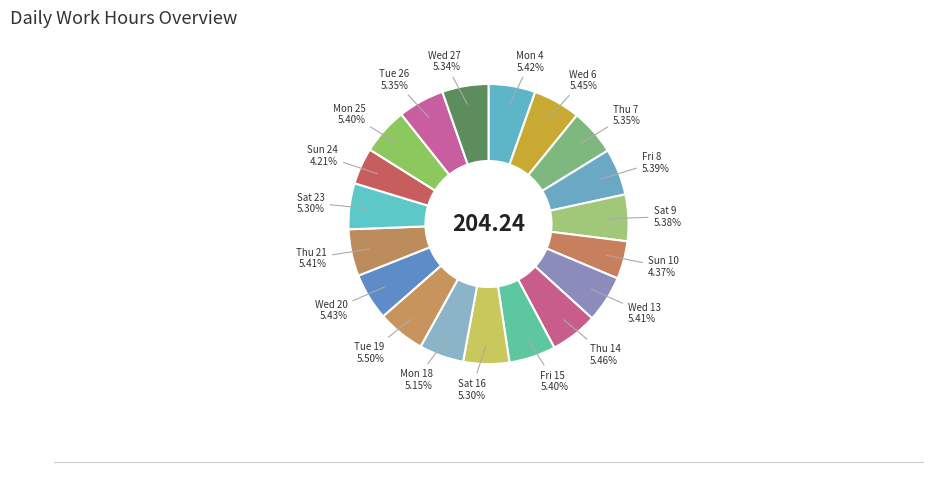

Rank the categories by value from highest to lowest.

Tue 19, Thu 14, Wed 6, Wed 20, Mon 4, Wed 13, Thu 21, Mon 25, Fri 15, Fri 8, Sat 9, Thu 7, Tue 26, Wed 27, Sat 16, Sat 23, Mon 18, Sun 10, Sun 24